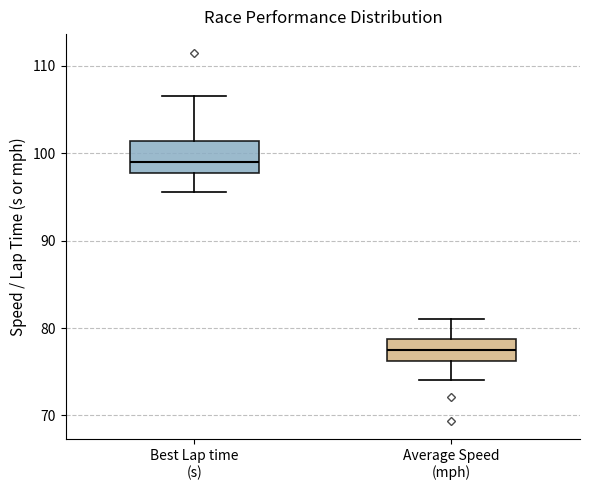

Which box has the highest median line?

Best Lap time (s)